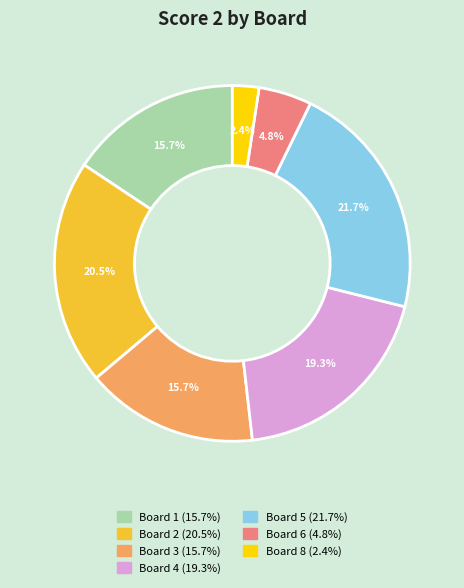

Is there any slice that represents more than half of the pie?

No